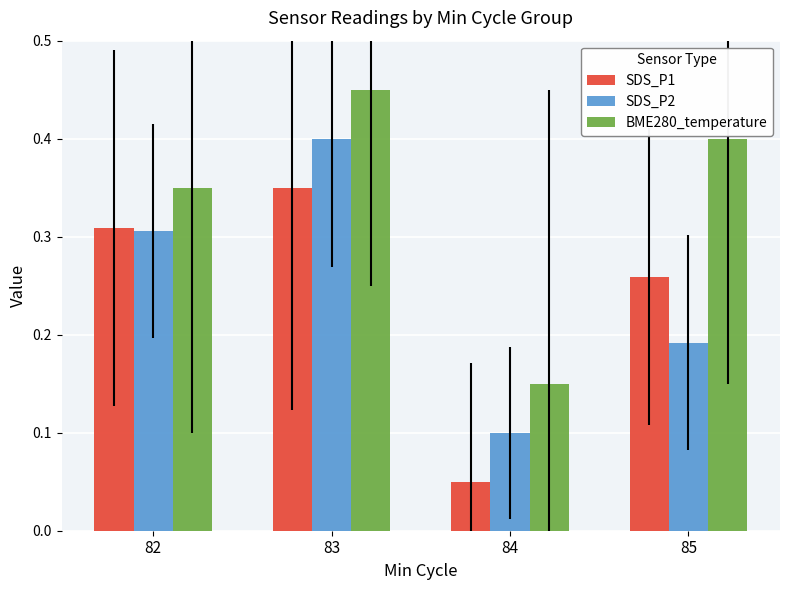

Read the SDS_P2 value at 83.

0.4